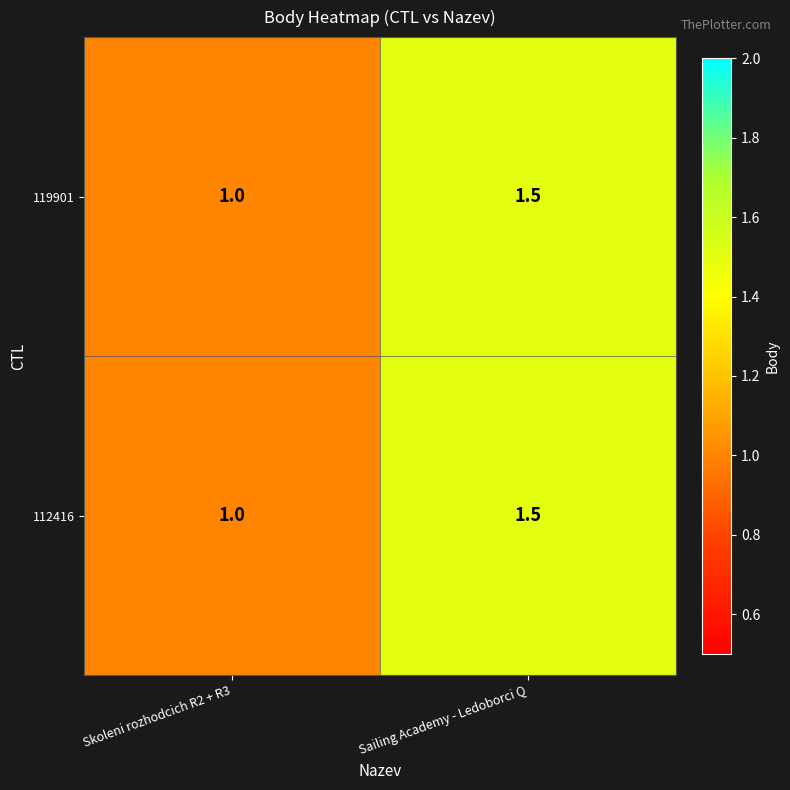

At which category is the sum across all series the highest?

Sailing Academy - Ledoborci Q